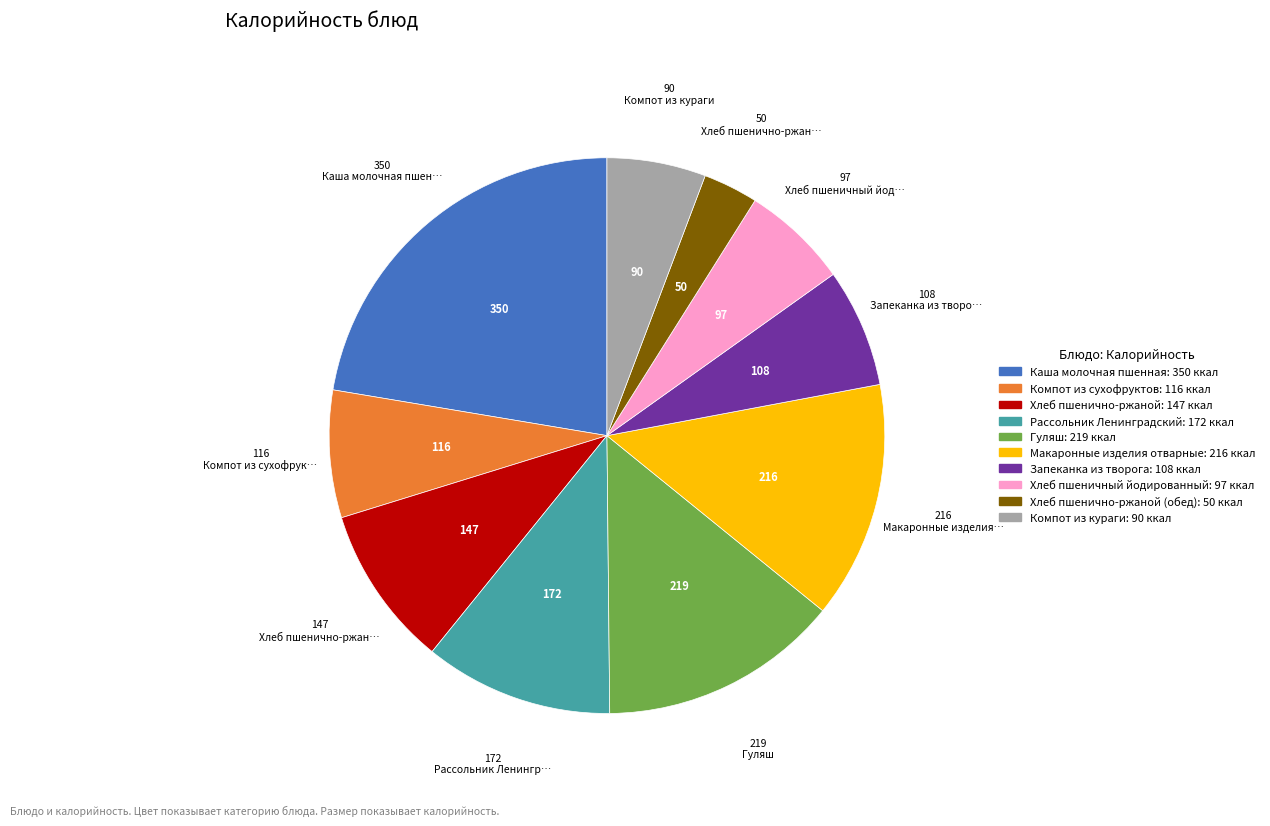

Is there a majority slice in this chart?

No